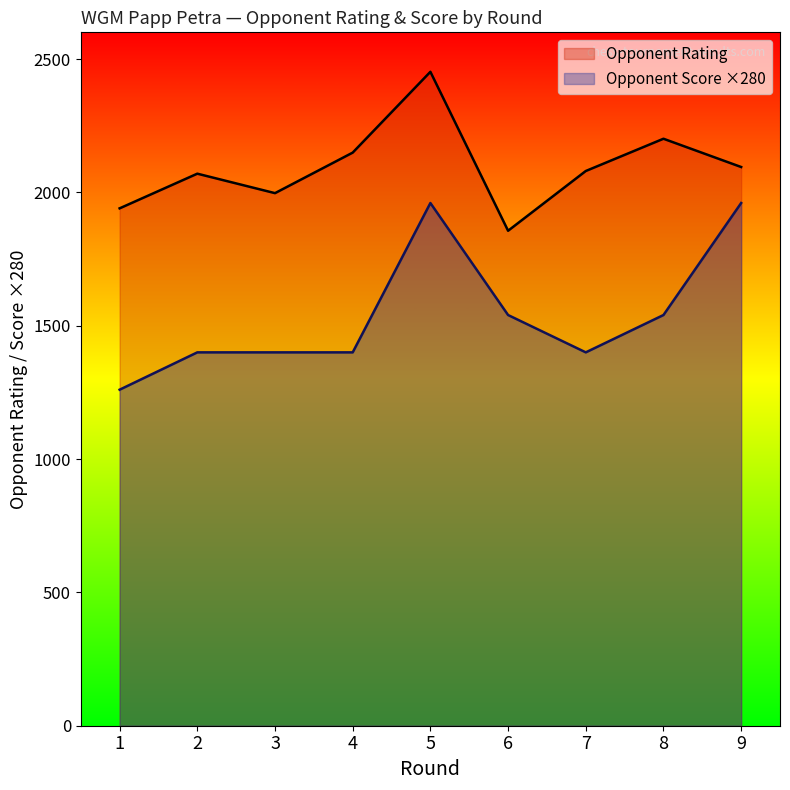

The value of Opponent Rating at 1 is 1223. True or false?

False